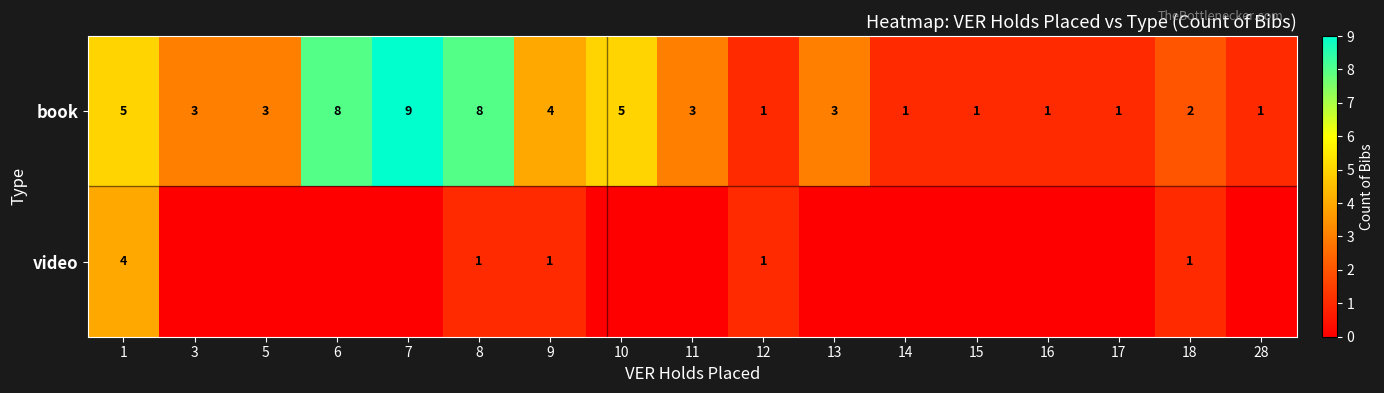

Between 3 and 5, which is larger?

3